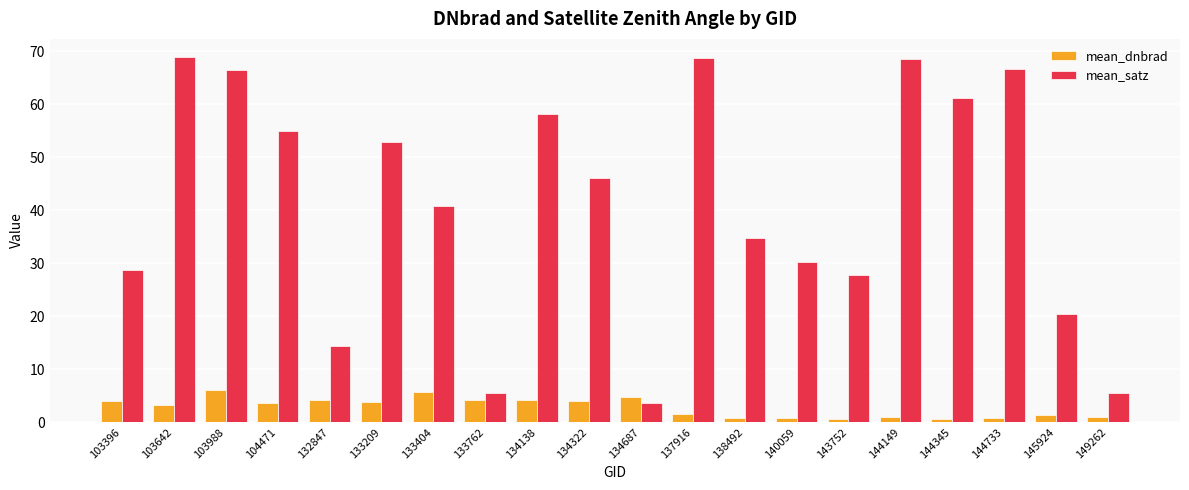

What is the average value of the mean_dnbrad series?

2.8